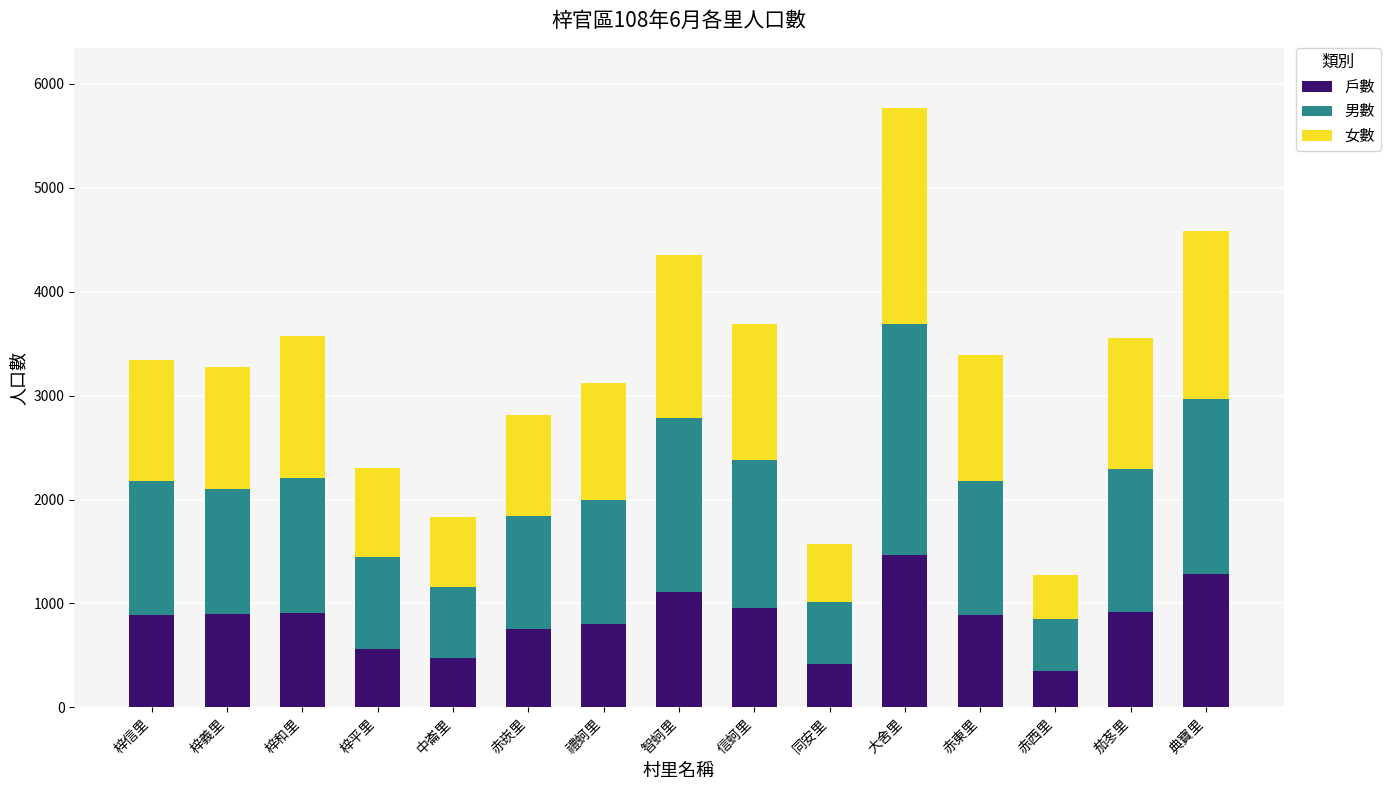

At which category is the sum across all series the highest?

大舍里